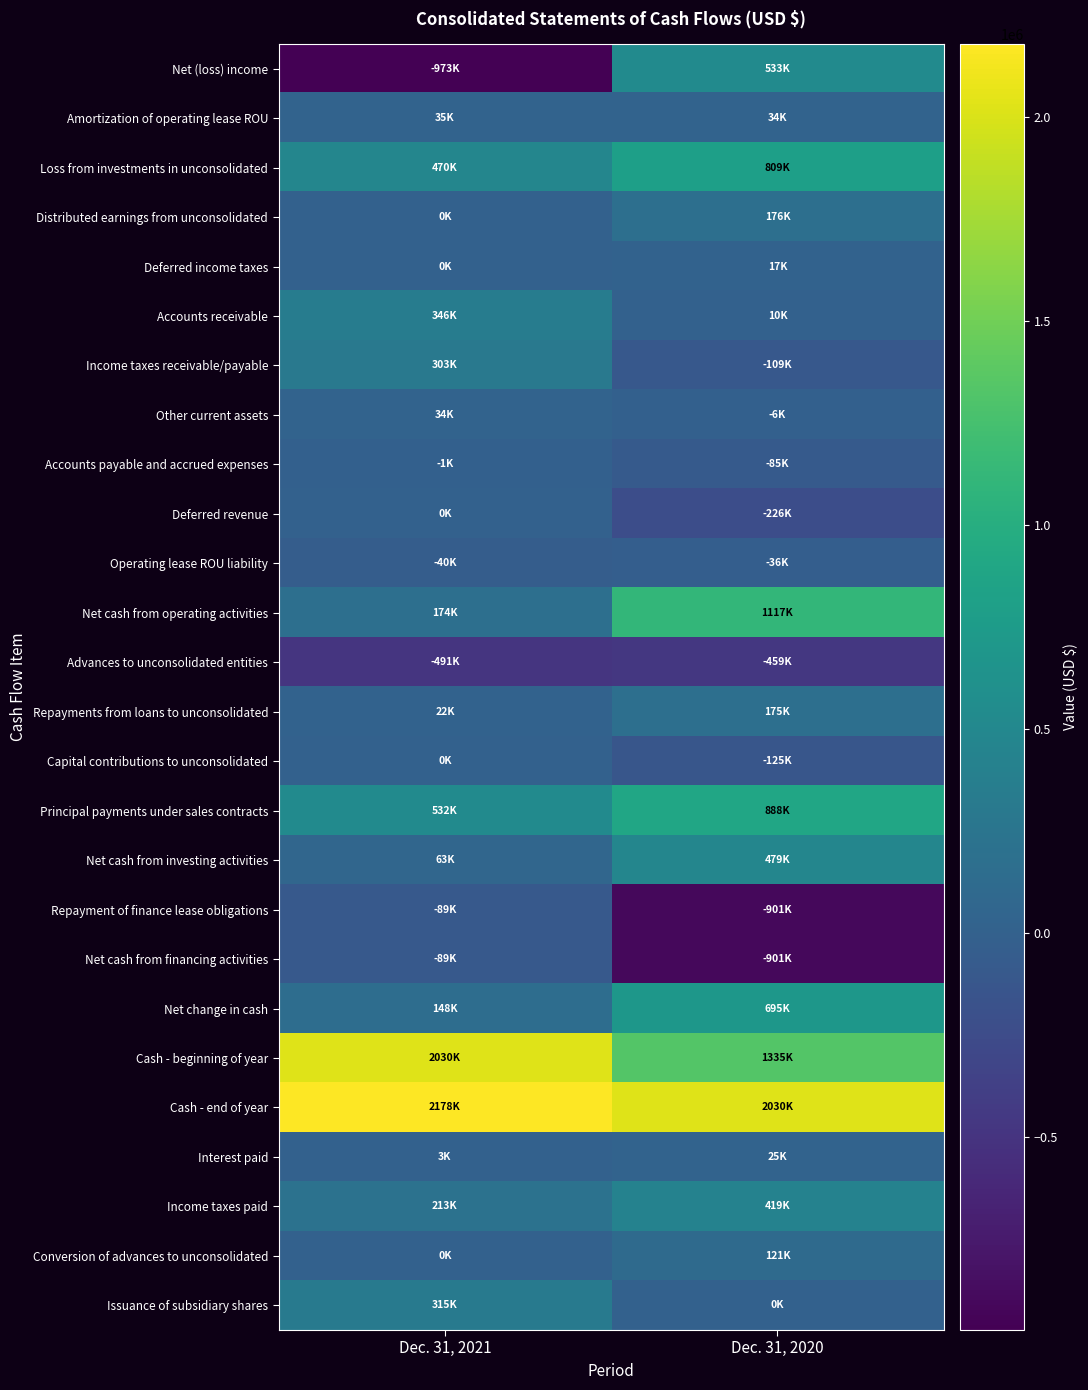

Which series has the largest total across all categories?

Cash - end of year